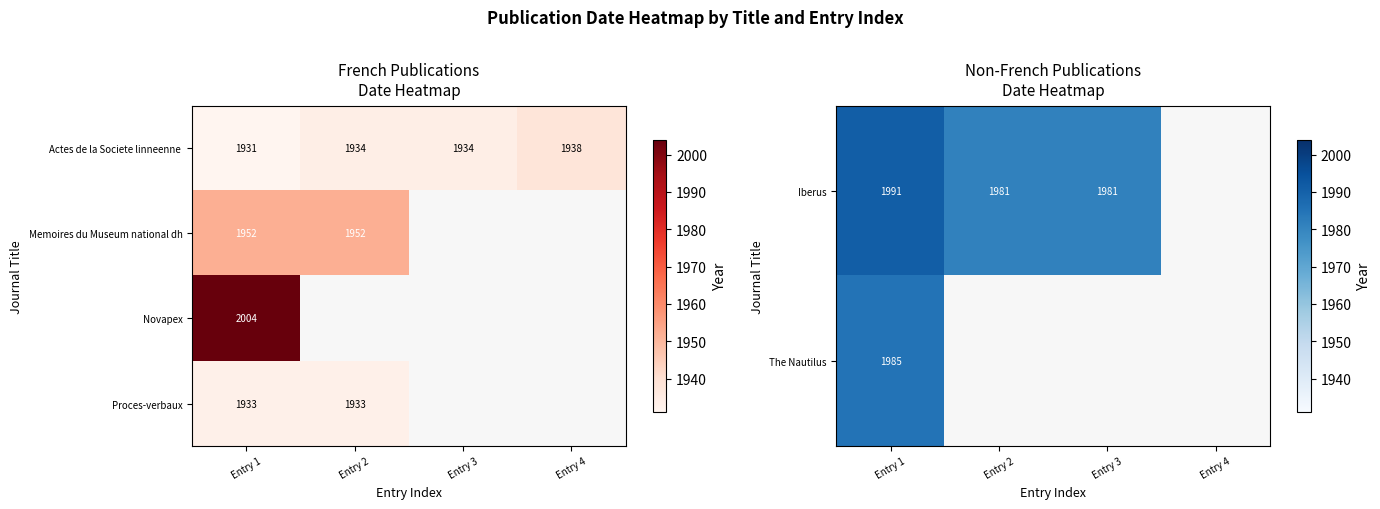

At how many categories does at least one series exceed 1941?

3